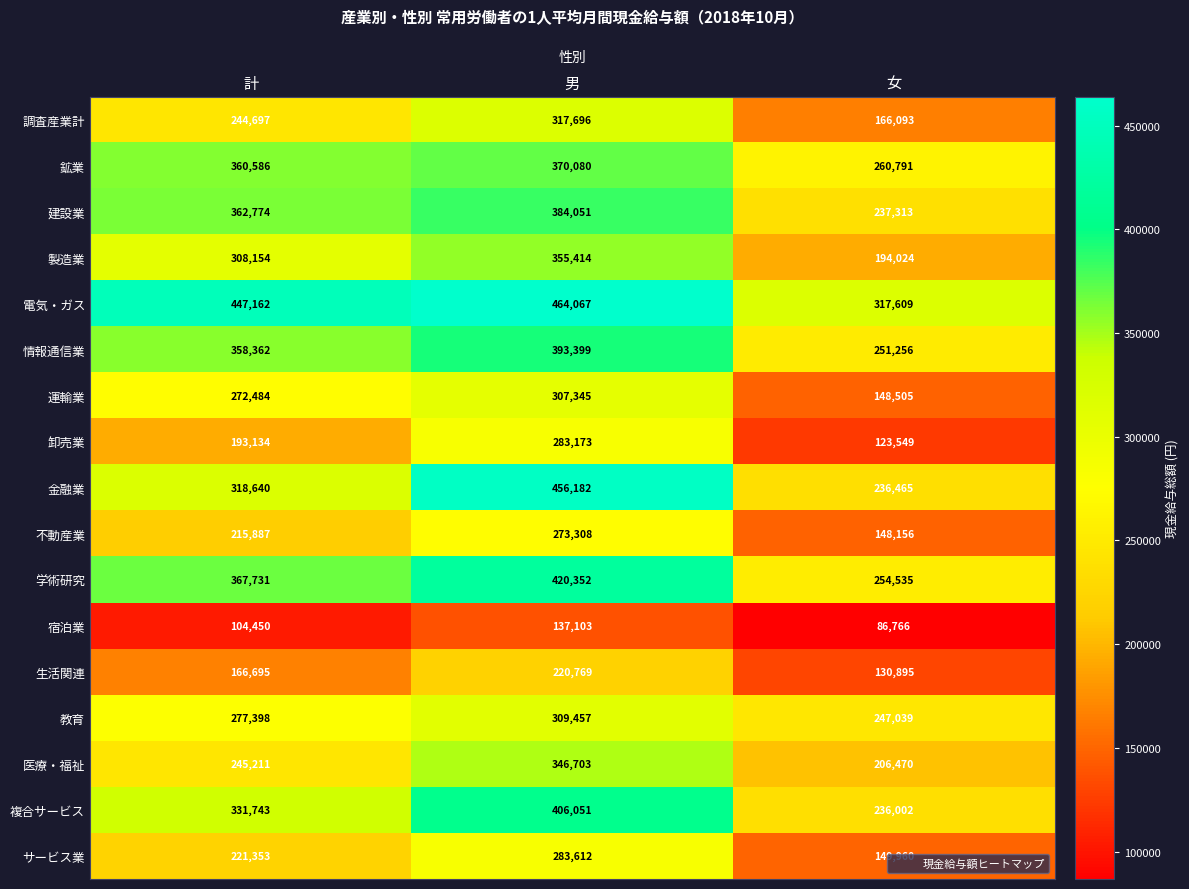

Rank the series by their maximum value, from lowest to highest.

宿泊業, 生活関連, 不動産業, 卸売業, サービス業, 運輸業, 教育, 調査産業計, 医療・福祉, 製造業, 鉱業, 建設業, 情報通信業, 複合サービス, 学術研究, 金融業, 電気・ガス